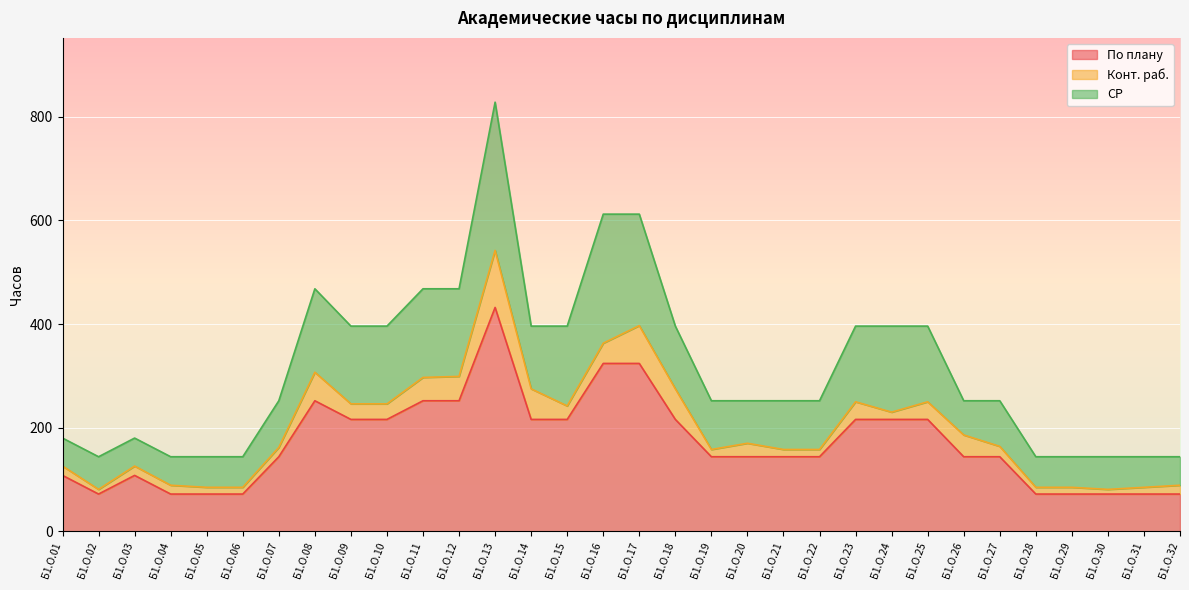

Count the По плану values in the range 72 to 216.

26